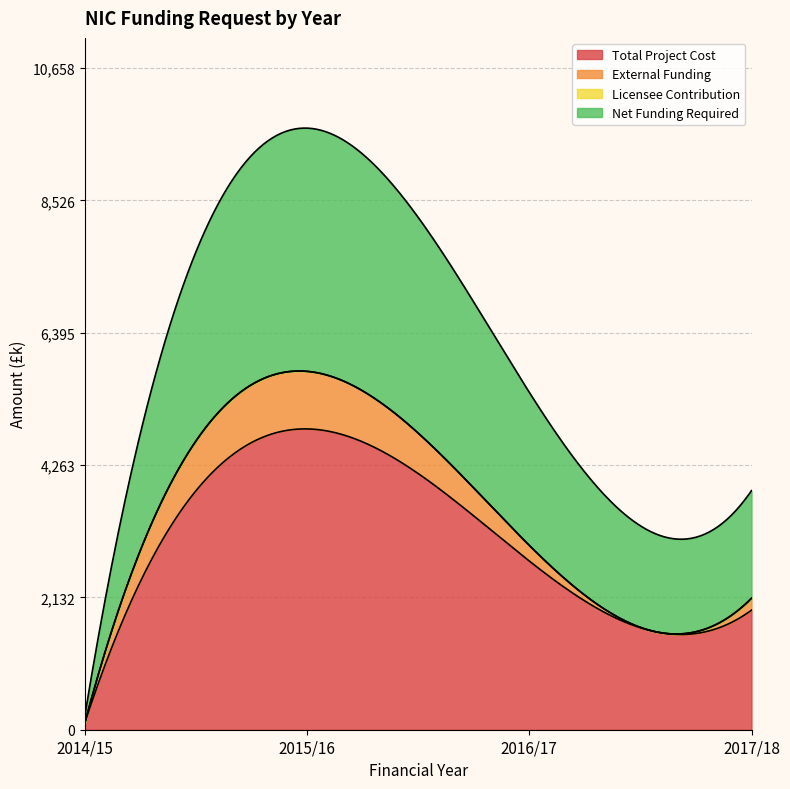

At which category is the sum across all series the highest?

2015/16